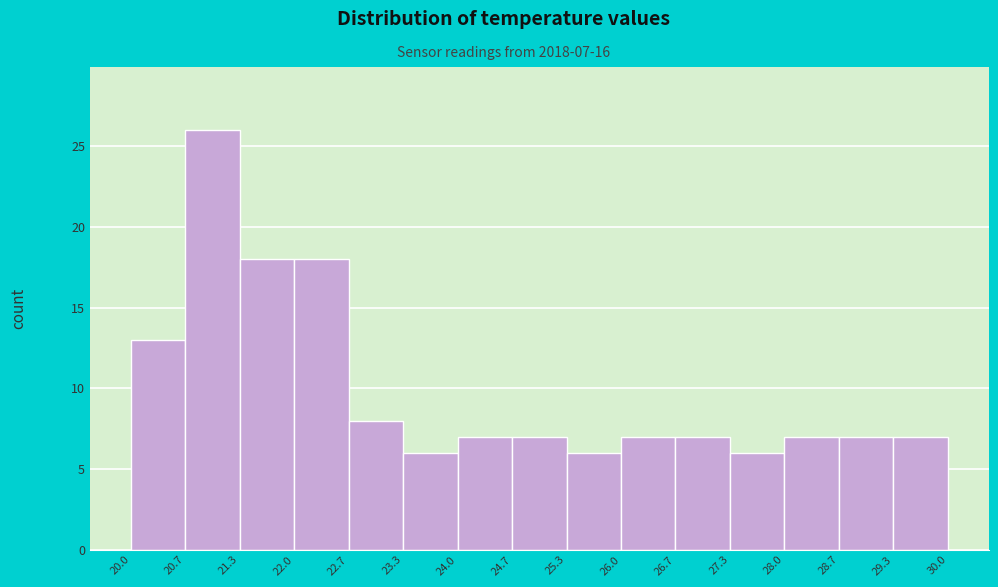

Which range on the x-axis has the tallest bar?

20.7 to 21.3